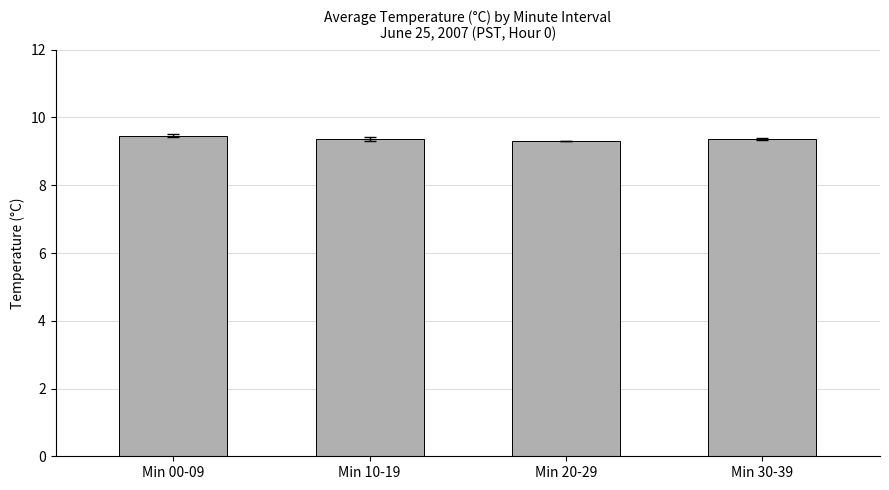

What is the value of the 3rd bar from the left?

9.3